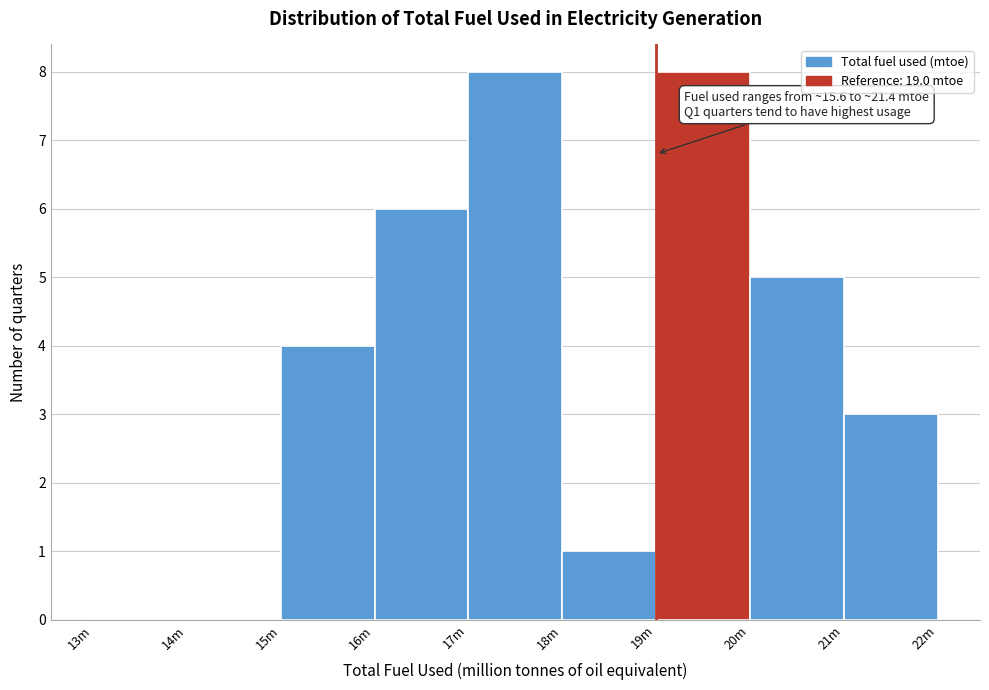

Reading left to right, list all the values displayed in this chart.

13m=0	14m=0	15m=4	16m=6	17m=8	18m=1	19m=8	20m=5	21m=3